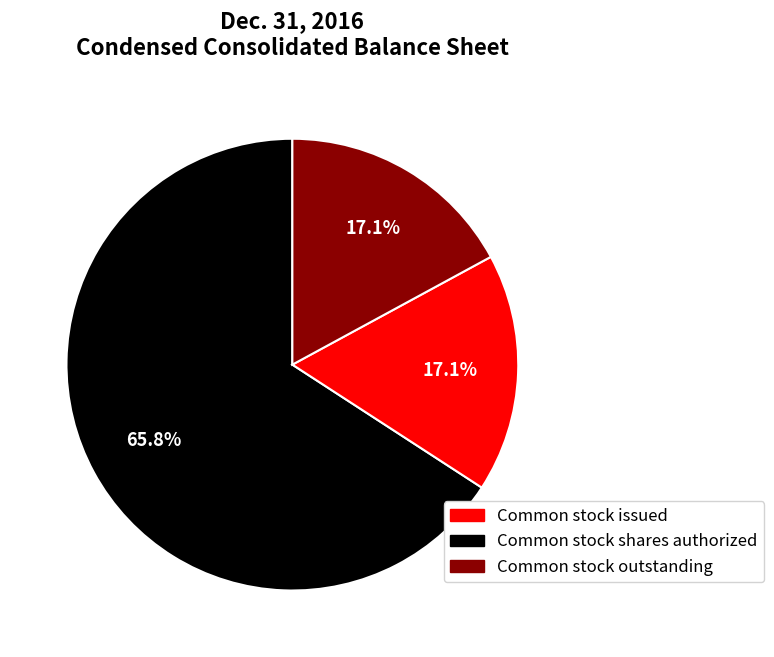

Does any single category account for the majority?

Yes